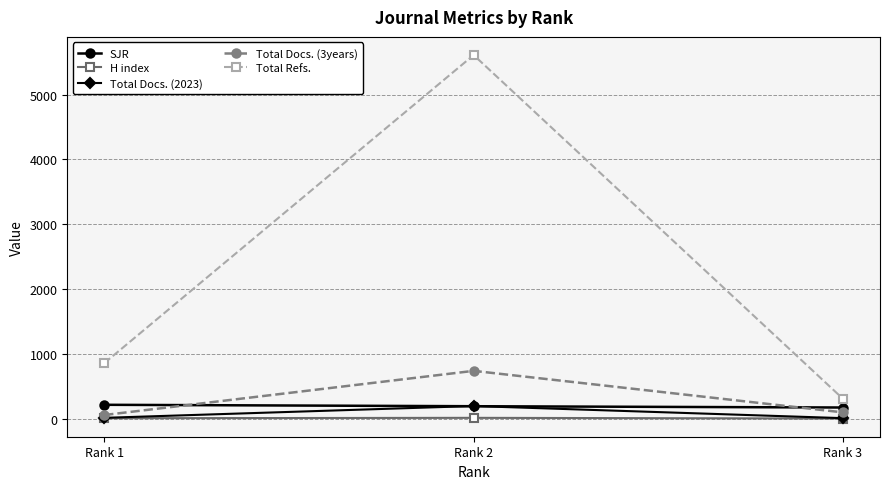

Count the number of categories in the chart.

3